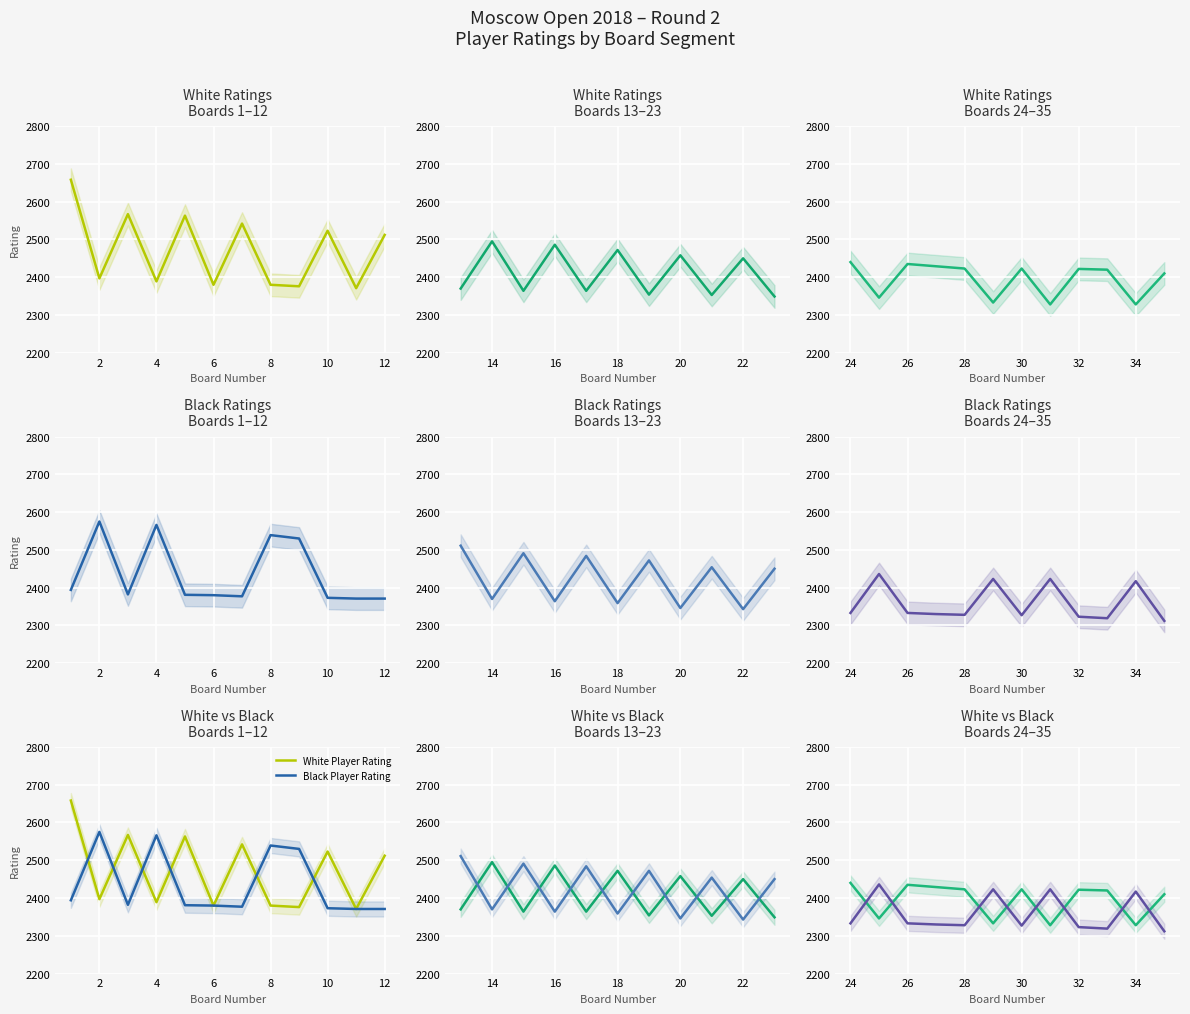

How many lines are shown in the chart?

2